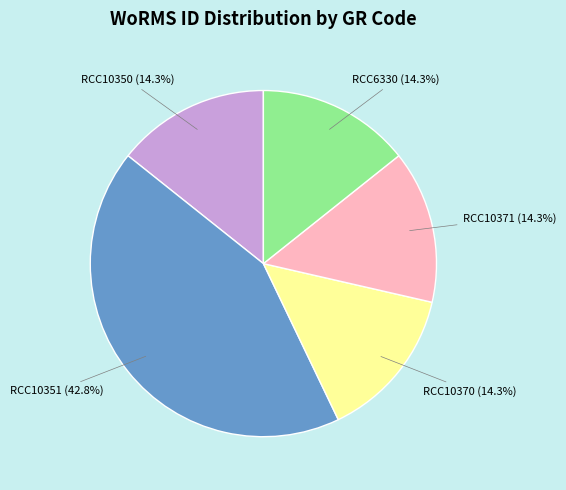

How many segments does this pie chart have?

5